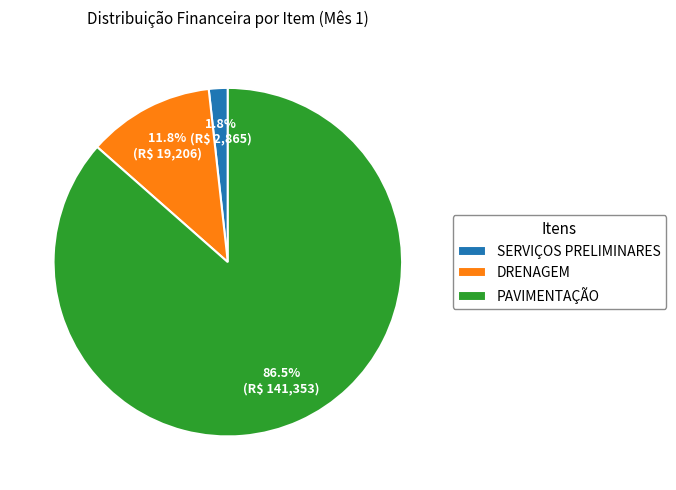

Which has a higher value, PAVIMENTAÇÃO or DRENAGEM?

PAVIMENTAÇÃO